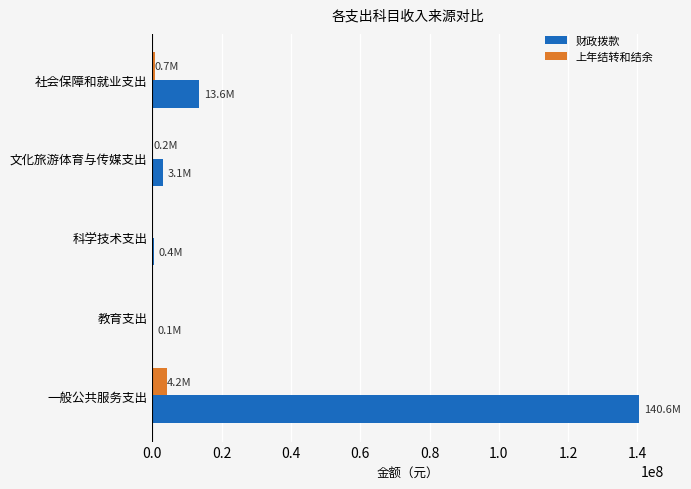

Count the number of data series in this chart.

2